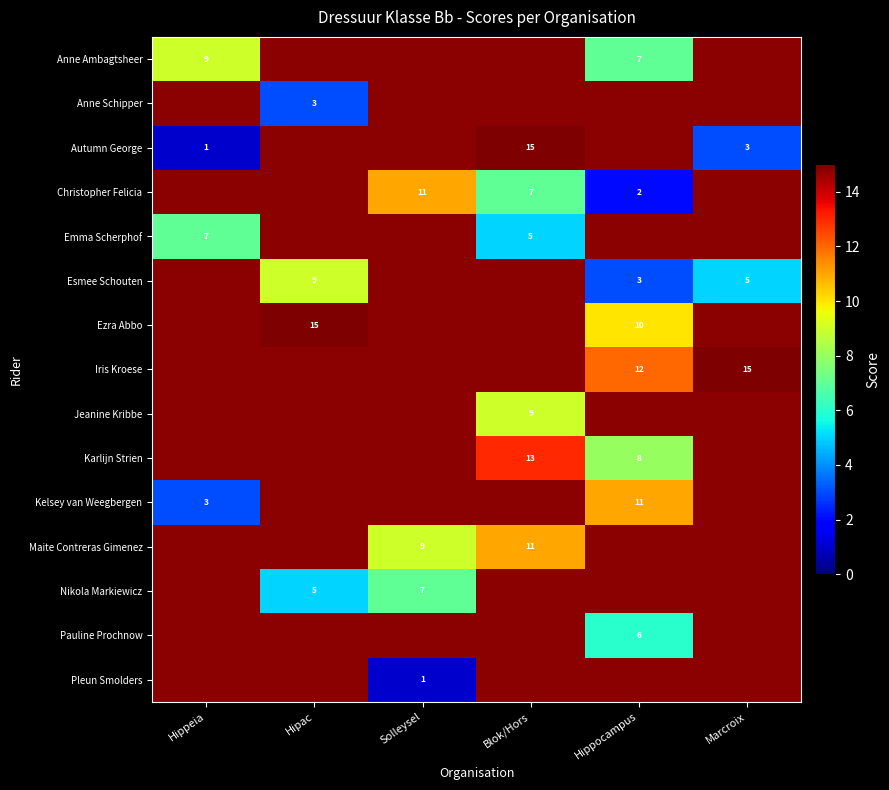

Is it true that Iris Kroese equals 15 at Marcroix?

True